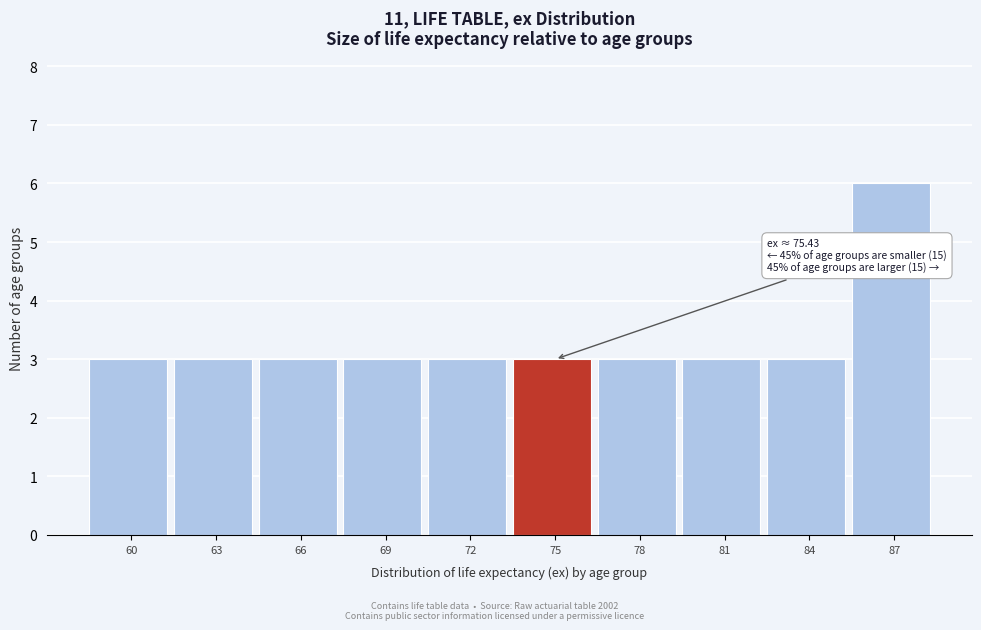

Reading left to right, what are all the values shown in this chart?

60=3	63=3	66=3	69=3	72=3	75=3	78=3	81=3	84=3	87=6